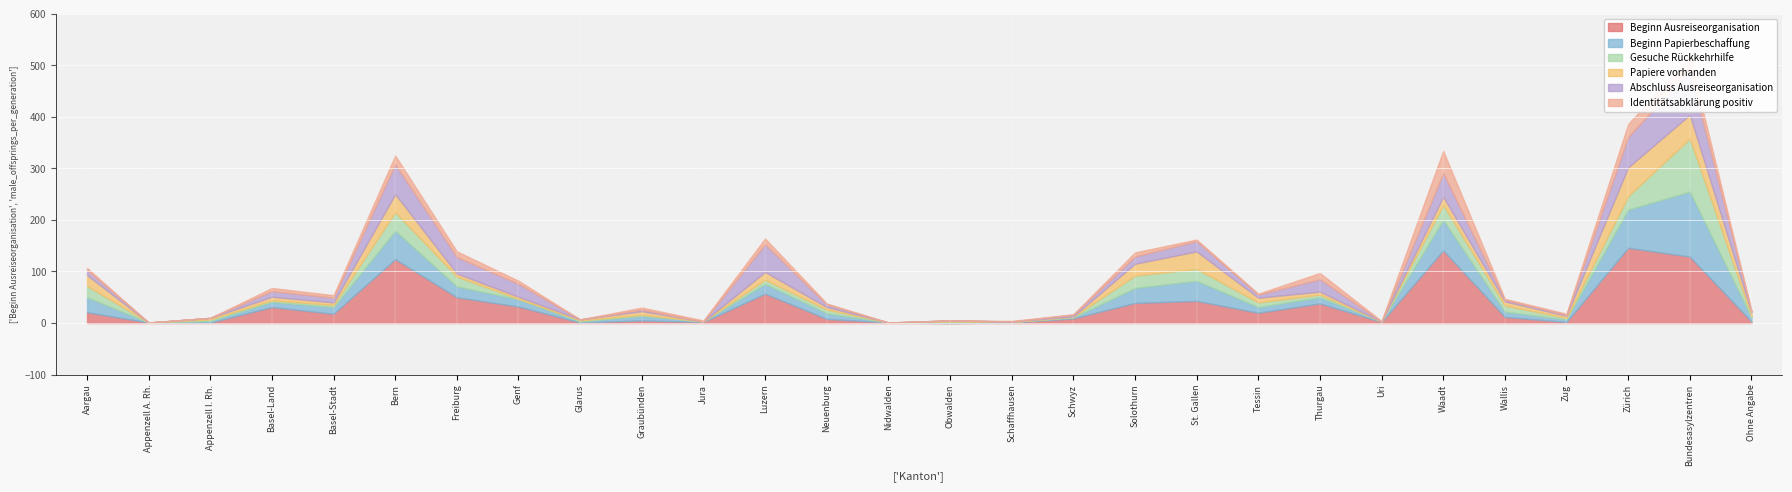

What are all the series names shown in the legend?

Beginn Ausreiseorganisation, Beginn Papierbeschaffung, Gesuche Rückkehrhilfe, Papiere vorhanden, Abschluss Ausreiseorganisation, Identitätsabklärung positiv